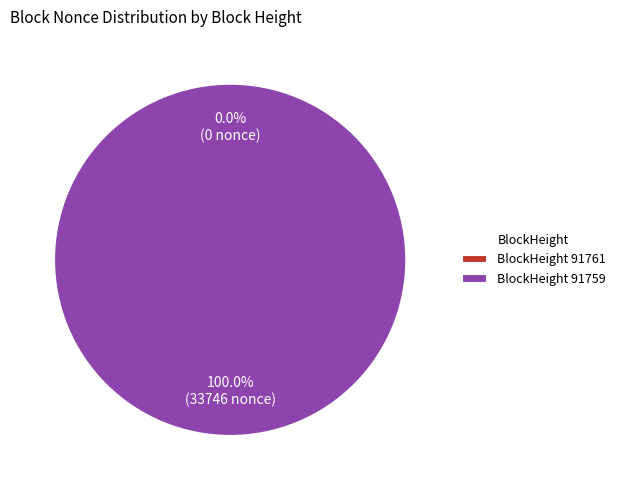

To the nearest percent, what is the average slice percentage?

50%